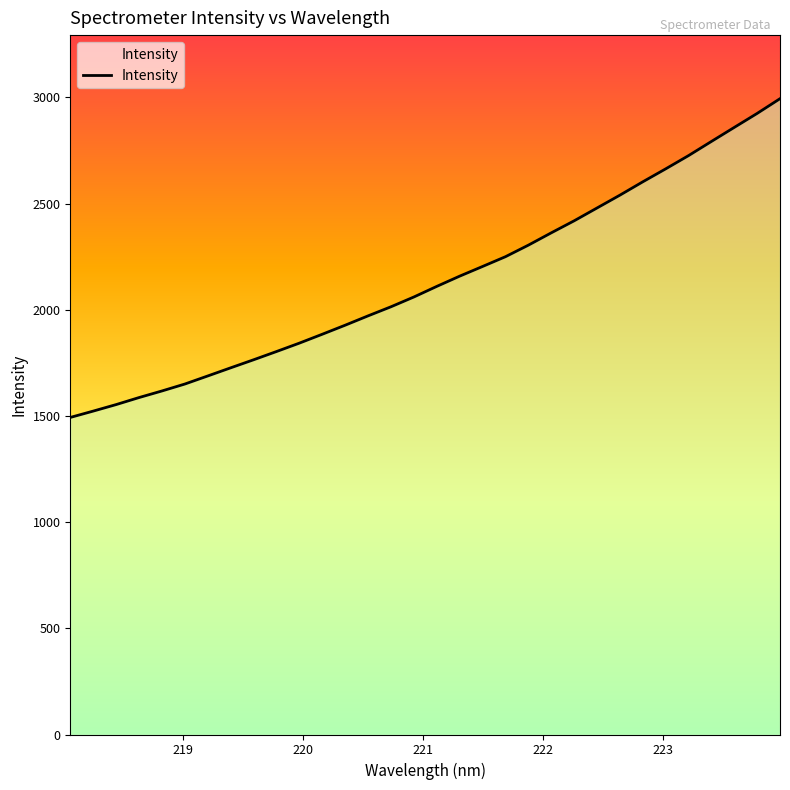

How many lines are shown in the chart?

1